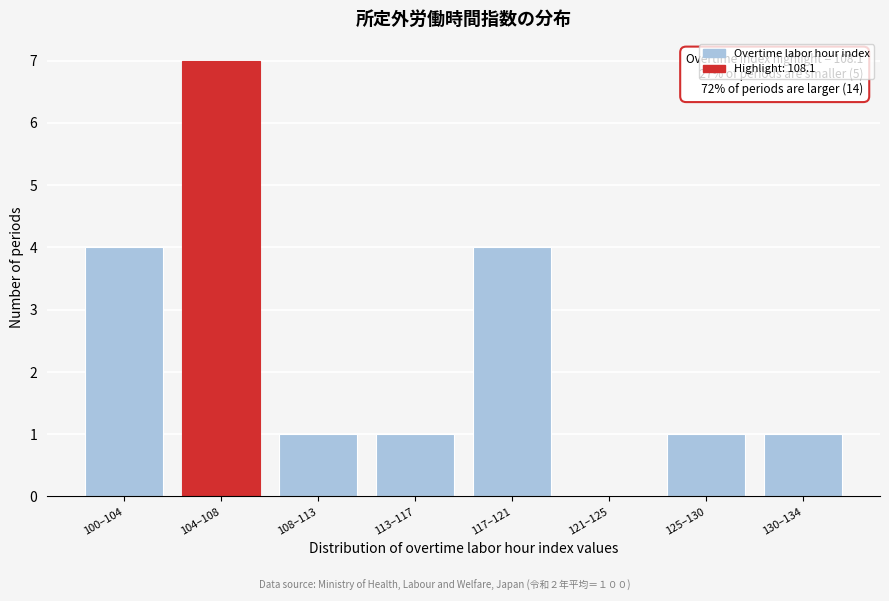

Reading left to right, transcribe all the data shown in this chart.

100–104=4	104–108=7	108–113=1	113–117=1	117–121=4	121–125=0	125–130=1	130–134=1